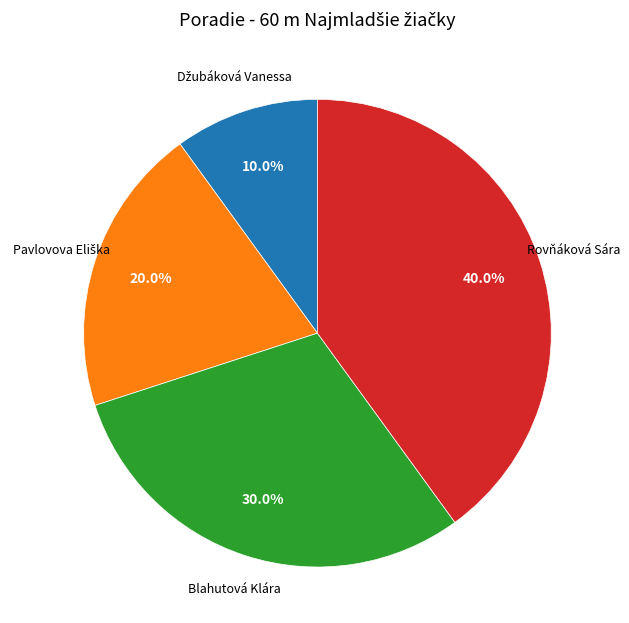

Is there a majority slice in this chart?

No